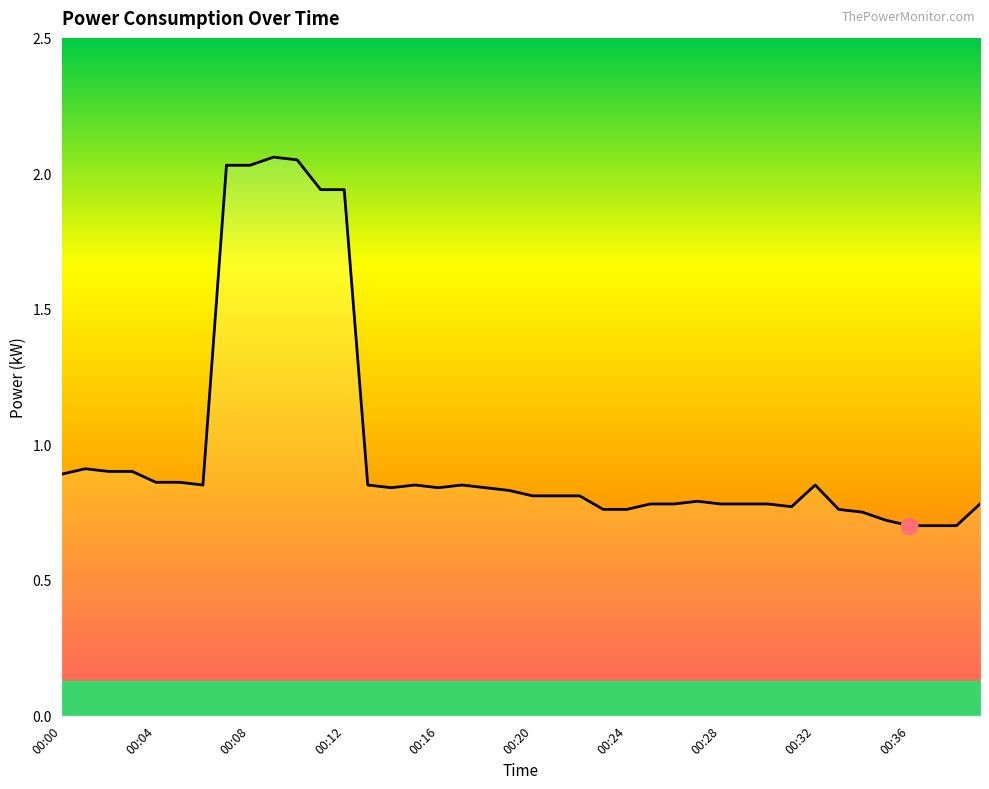

What is the smallest value displayed?

0.7